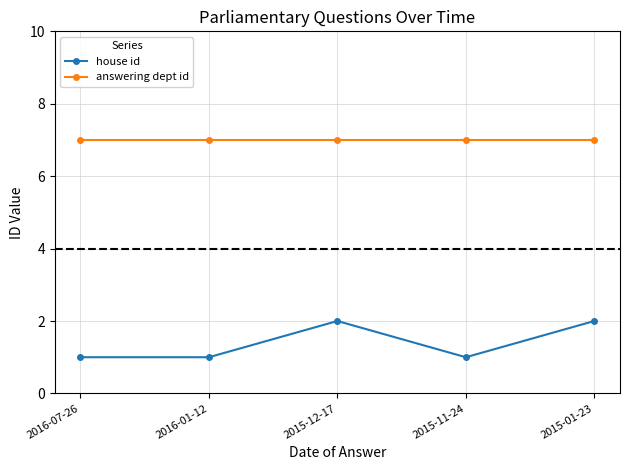

What is the total value across all series at 2015-11-24?

8